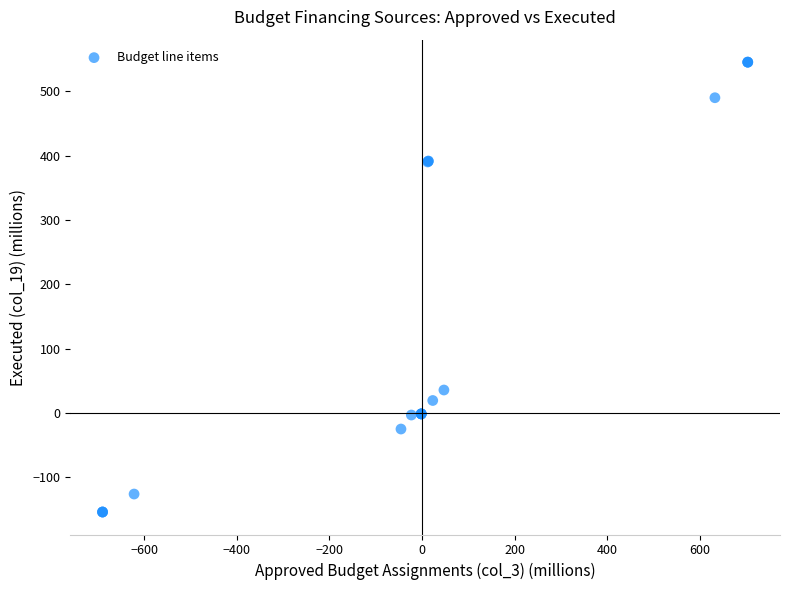

What Y value in the scatter plot is closest to 195?

35.8